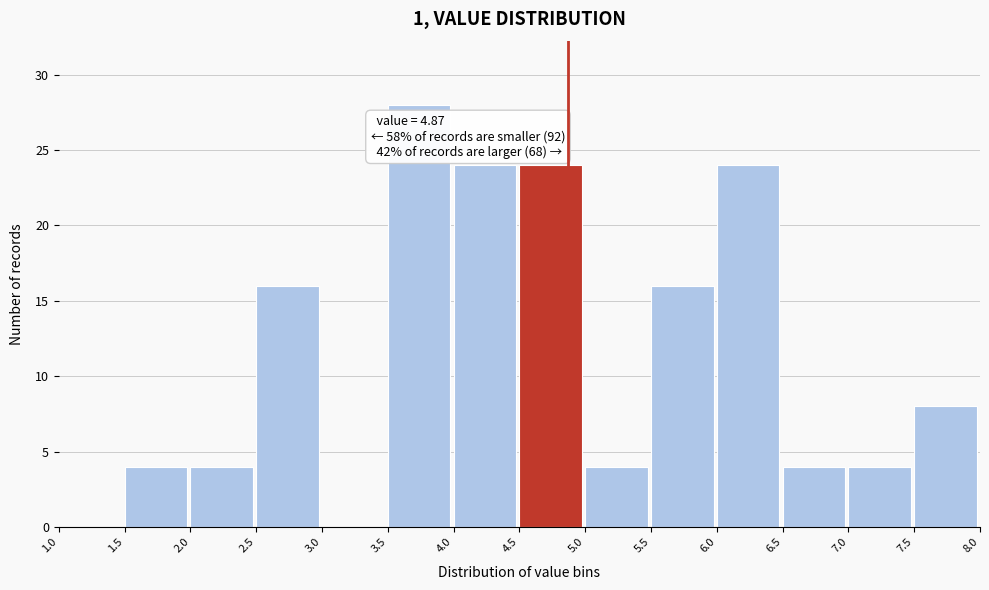

Over which range of the x-axis is the bar tallest?

3.5 to 4.0